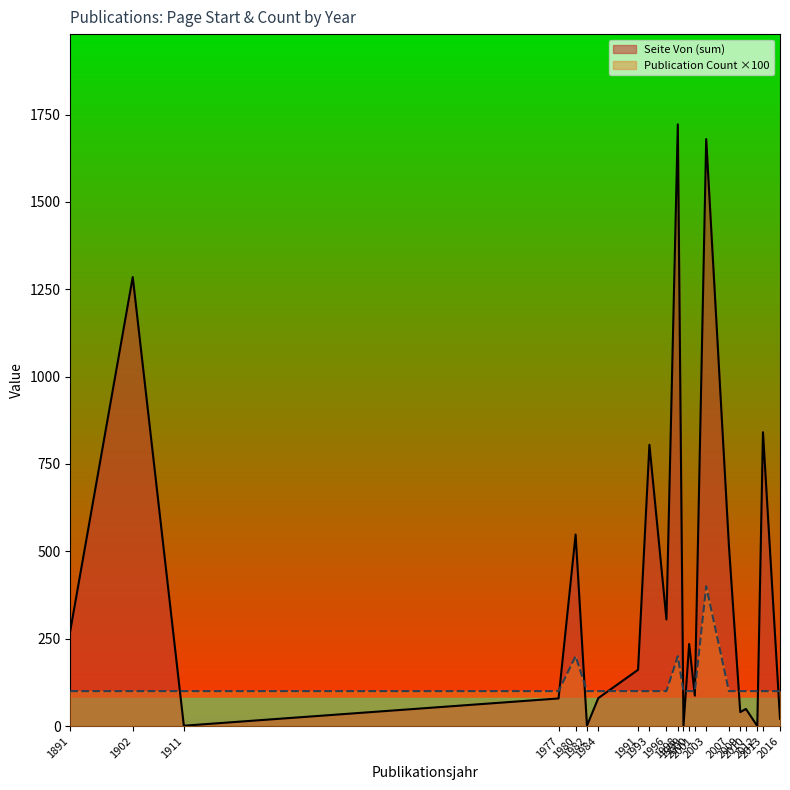

True or false: Seite Von and Publikationsjahr cross at least once.

False